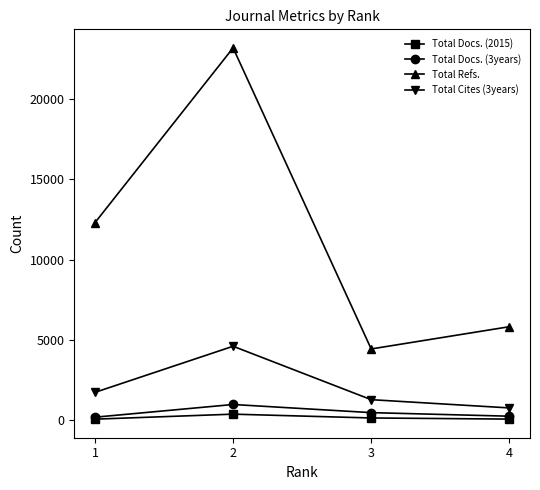

What is the difference between the maximum and minimum values in the Total Docs. (2015) series?

311